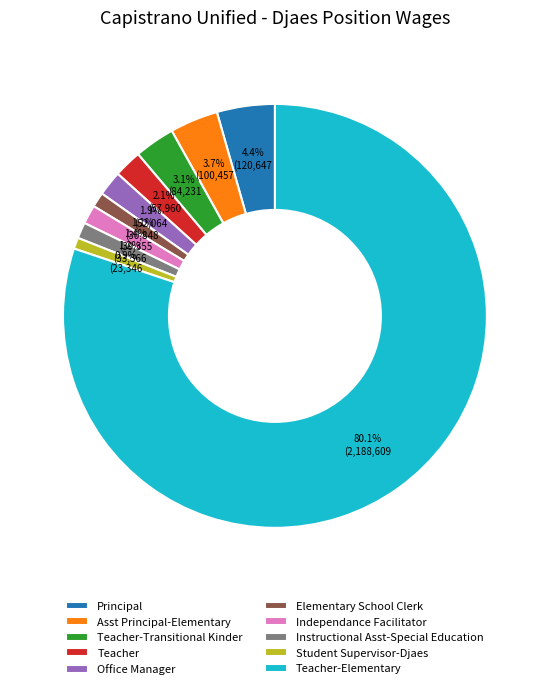

Is it true that Independance Facilitator is 8% of the pie?

False